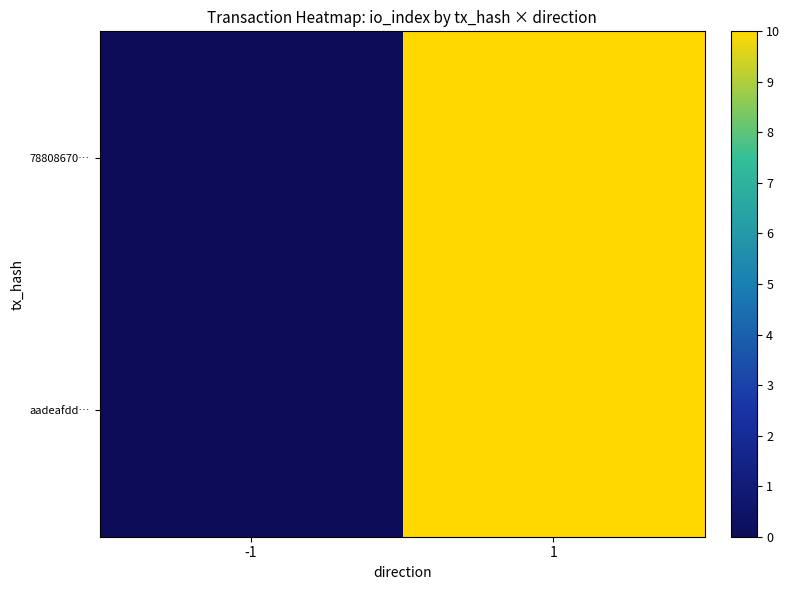

Which series has the largest range (max minus min)?

78808670…